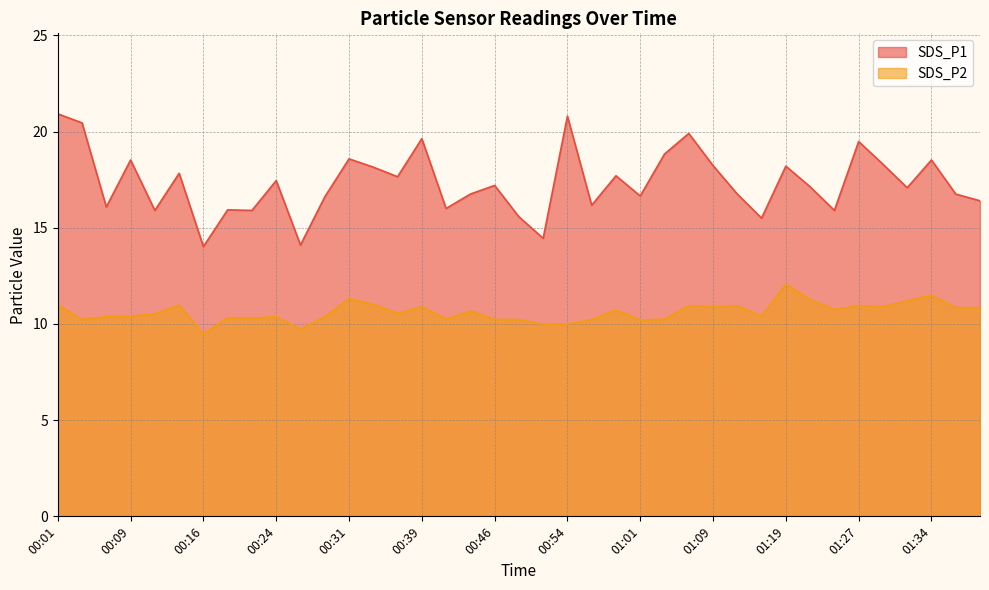

What are all the series names shown in the legend?

SDS_P1, SDS_P2